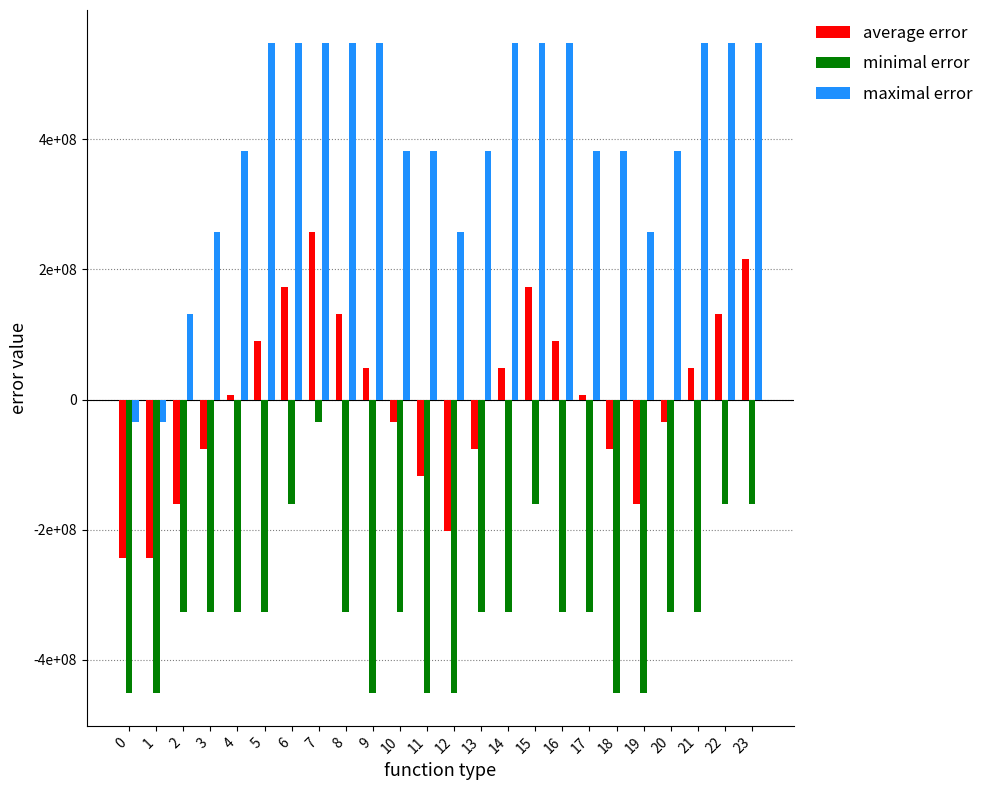

What is the approximate value of maximal error at 12?

256944444.3